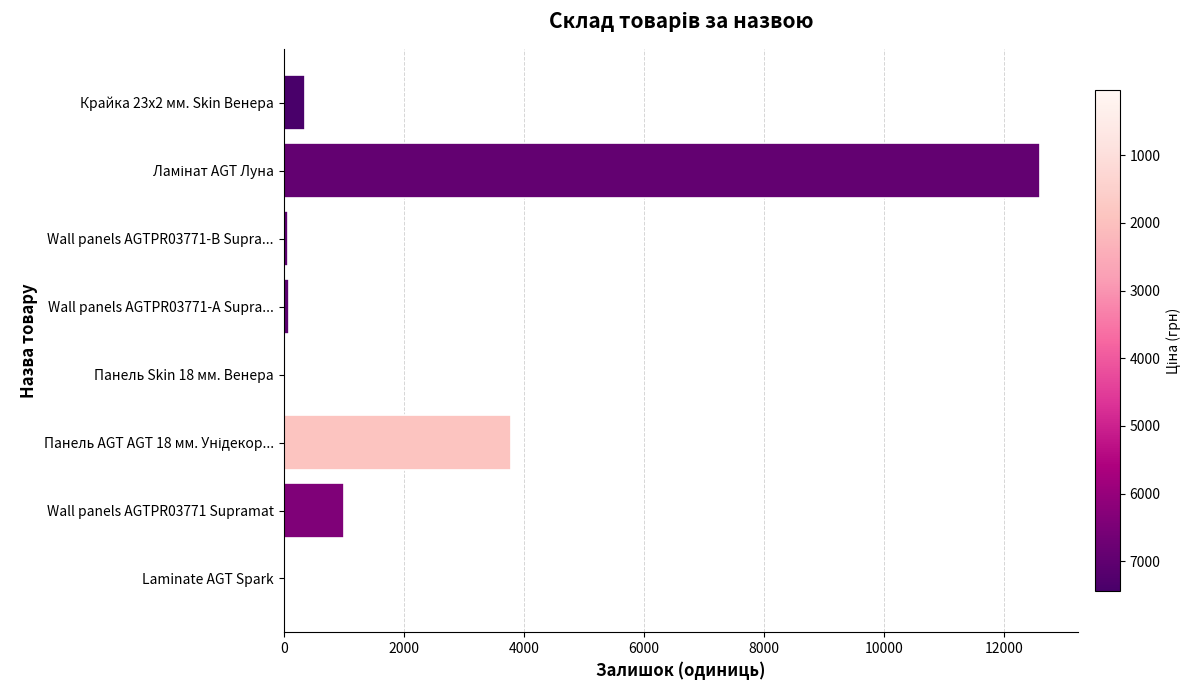

What is the sum of all values?

17946